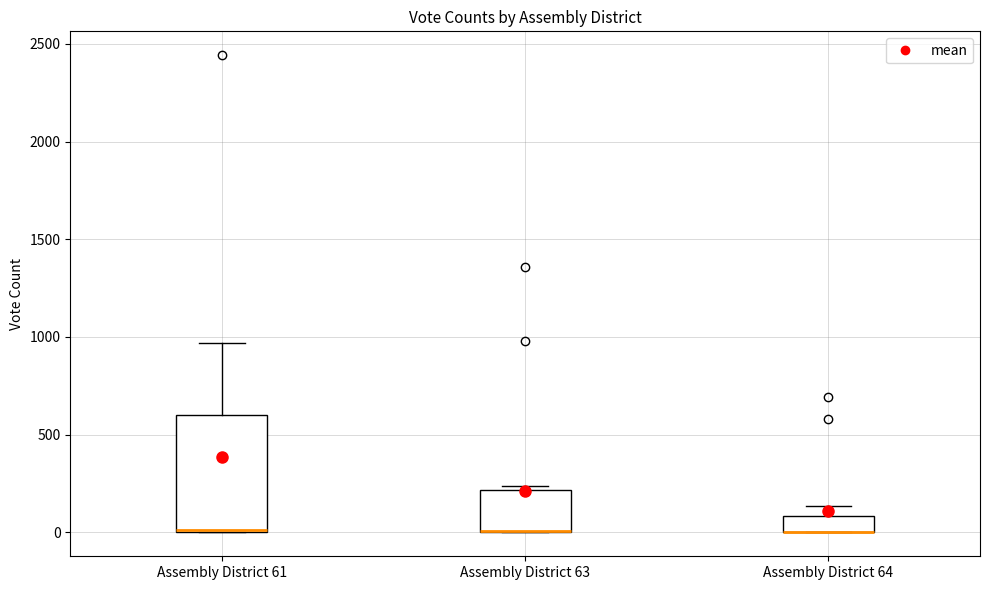

Reading left to right, read every box against the y-axis: the position of its median line, the range the box covers, and the ends of its whiskers. The values are not printed on the chart, so give them approximately, as read against the axis.

Assembly District 61: median 0, box 0 to 600, whiskers 0 to 950
Assembly District 63: median 0 (drawn on the box's lower edge), box 0 to 200, whiskers 0 to 250
Assembly District 64: median 0 (drawn on the box's lower edge), box 0 to 100, whiskers 0 to 150